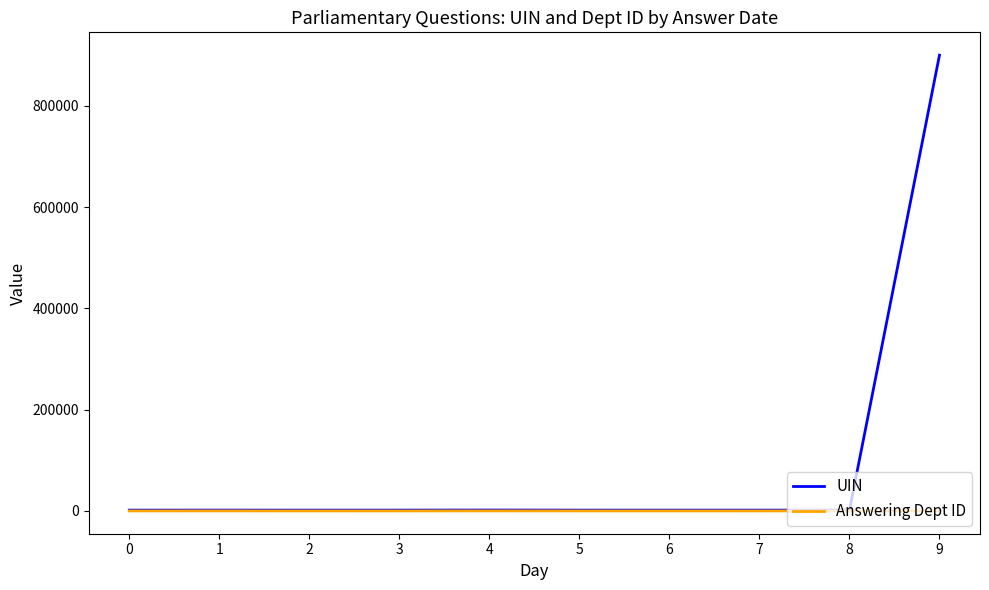

Which series has the largest total across all categories?

UIN